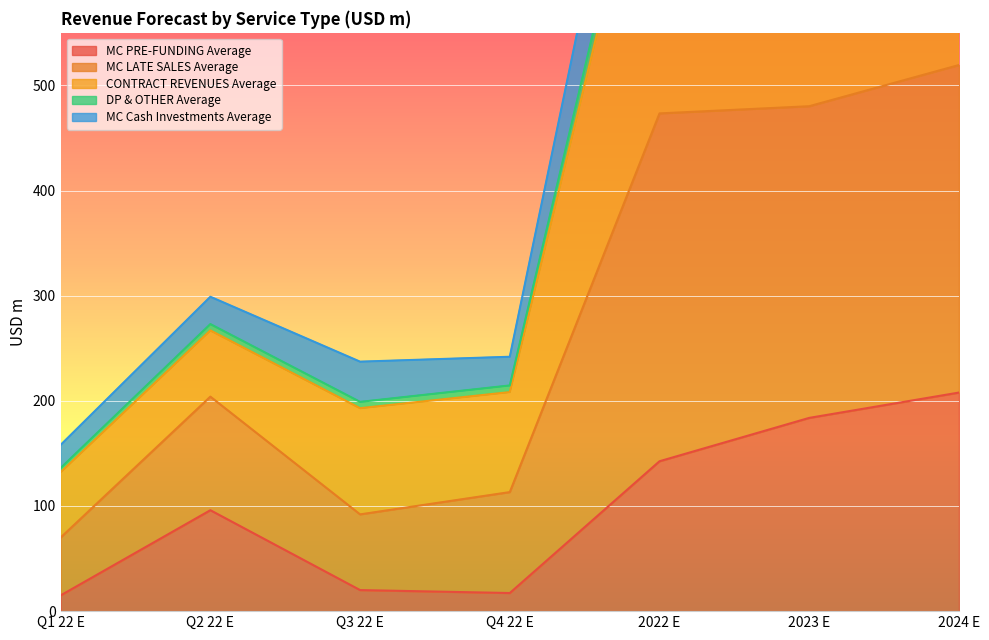

Which series has the largest range (max minus min)?

CONTRACT REVENUES Average